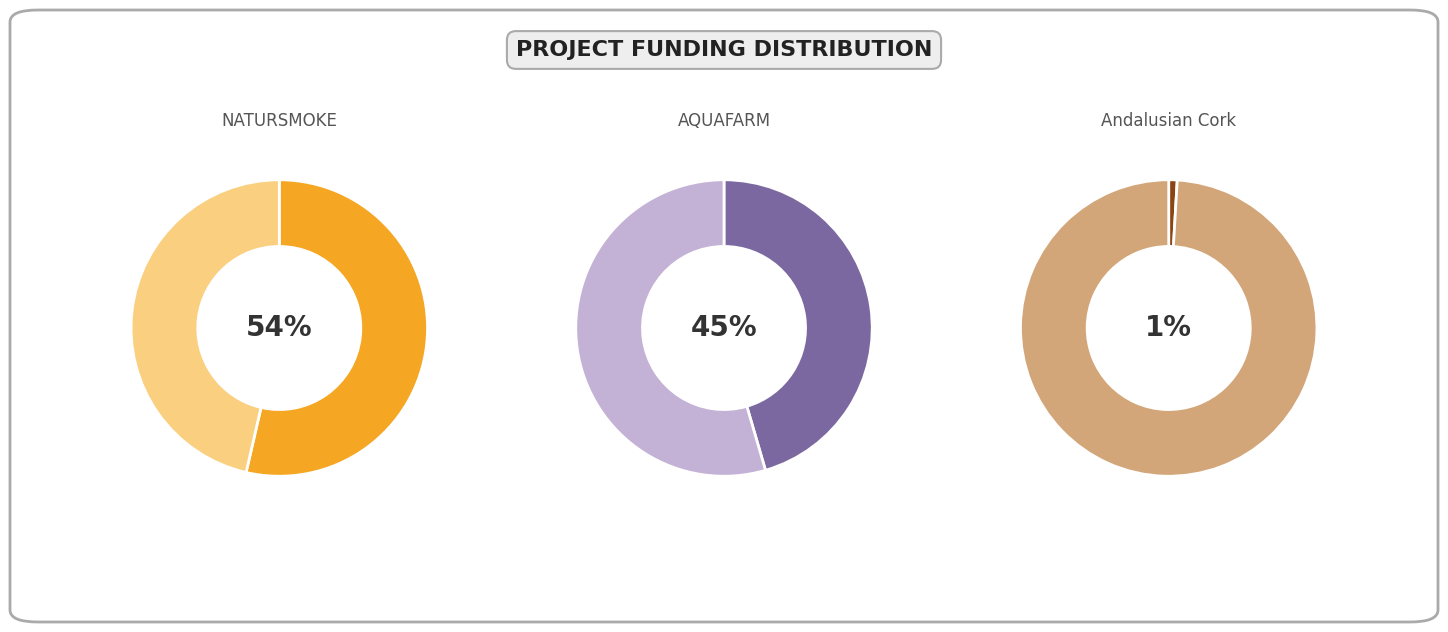

What percentage is the Andalusian Cork slice, to the nearest percent?

1%